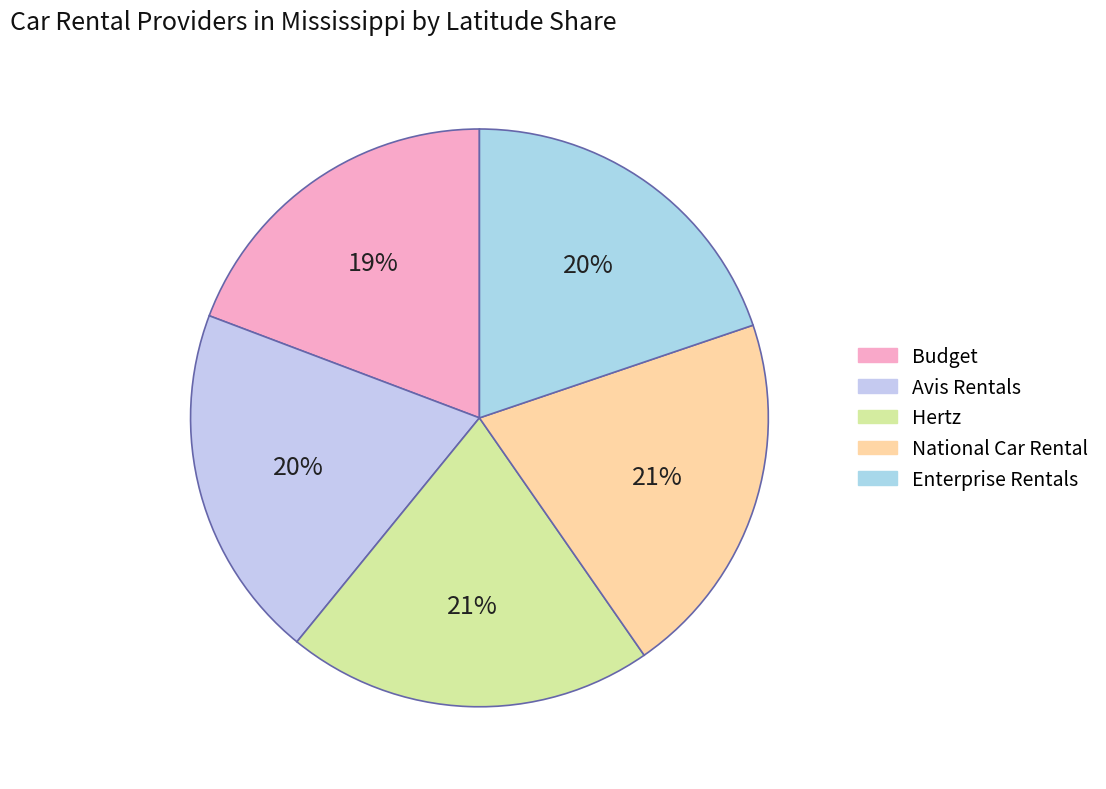

To the nearest percent, what portion does National Car Rental represent?

21%